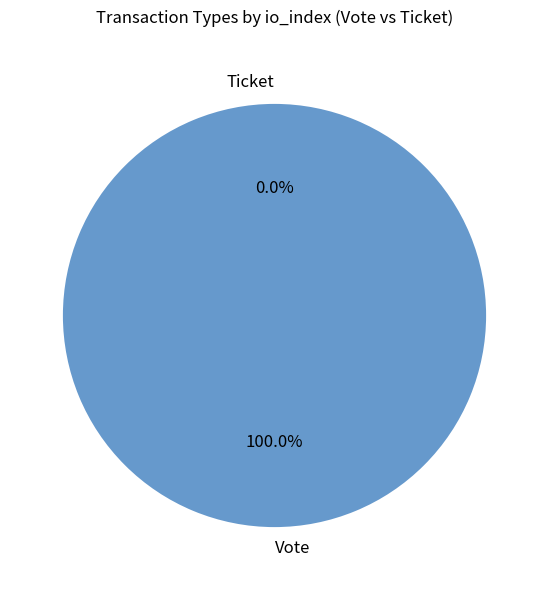

Rank the categories by value from highest to lowest.

Vote, Ticket